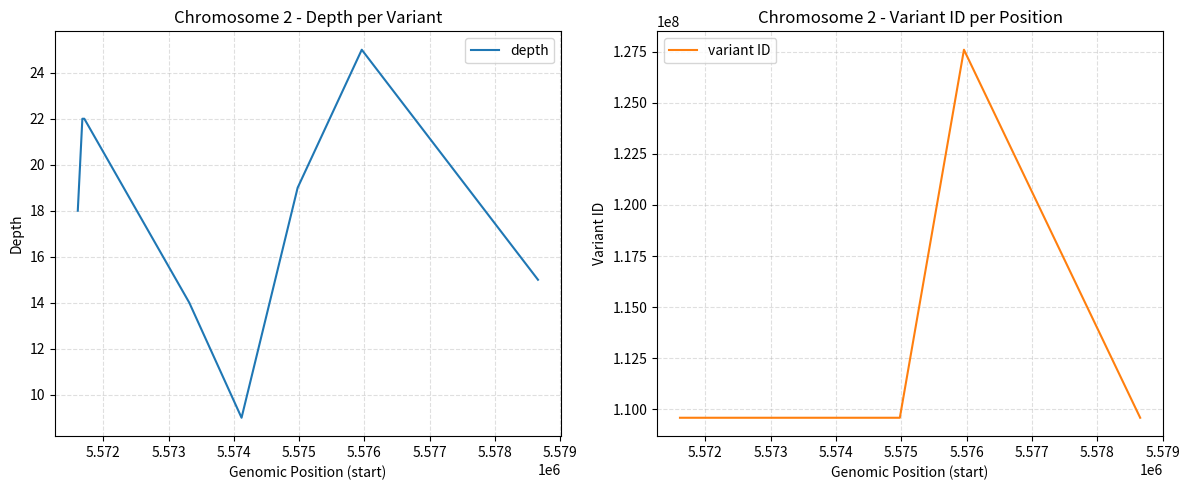

What is the highest value of the depth series?

25